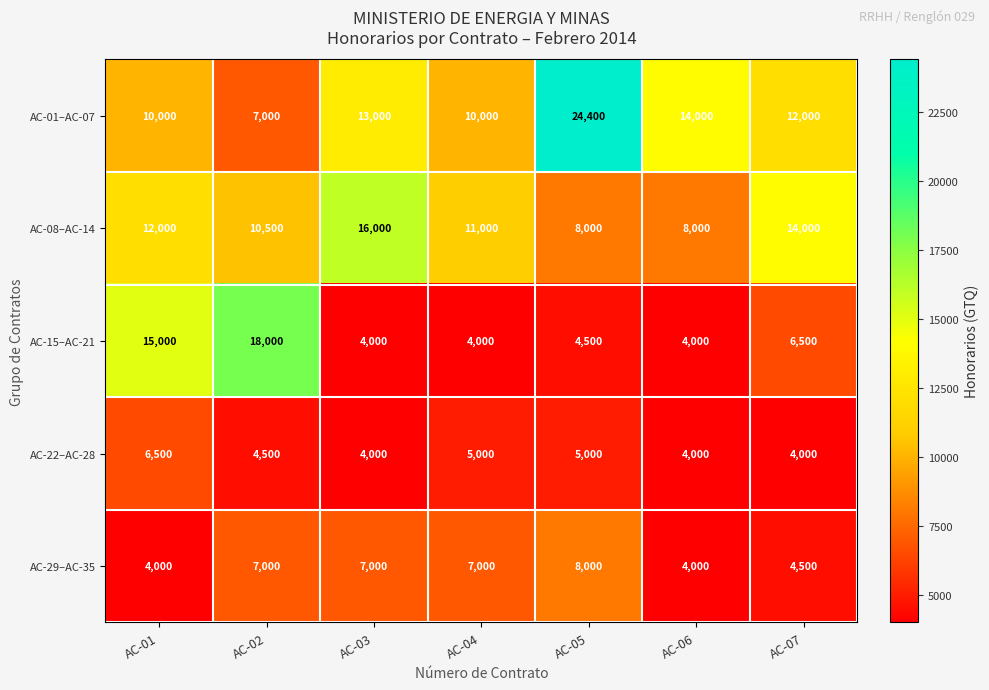

Where does the AC-01–AC-07 series first go above 12000?

AC-03